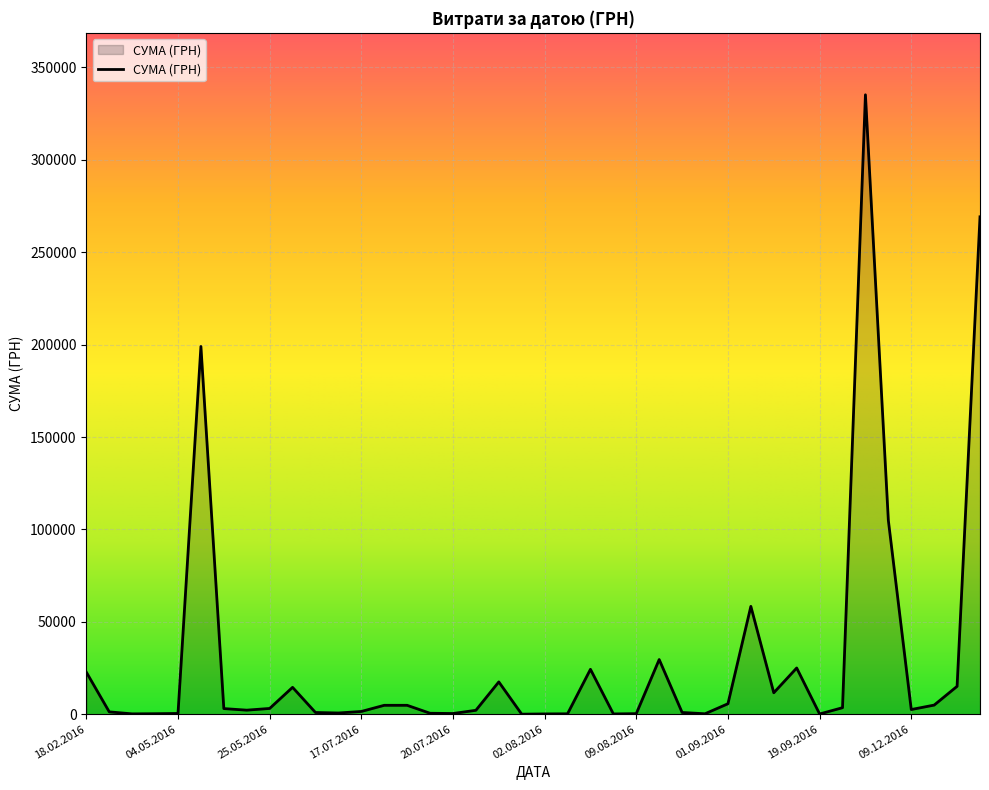

What is the minimum value shown in the chart?

4.5